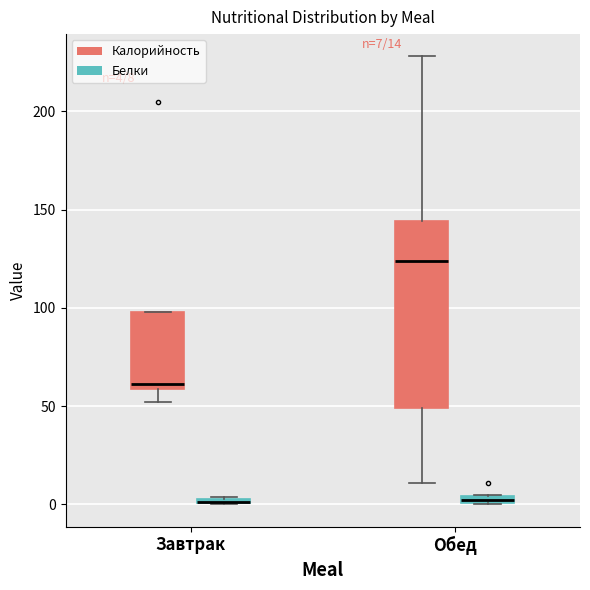

Which box is the tallest, from its lower edge to its upper edge?

Обед (Калорийность)